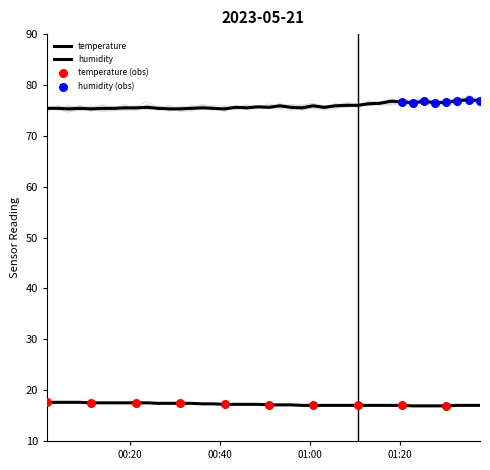

At which category is the sum across all series the highest?

2023-05-21T01:35:24